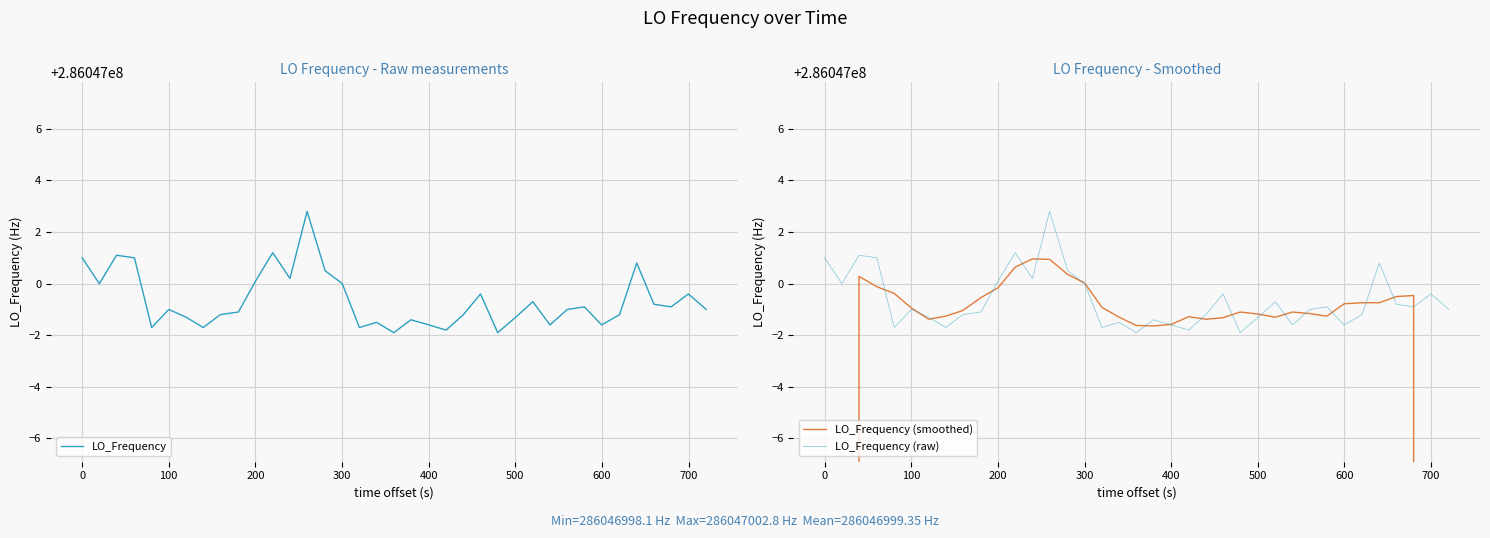

Reading left to right, what are all the values shown in this chart?

LO_Frequency: 286047001.0	286047000.0	286047001.1	286047001.0	286046998.3	286046999.0	286046998.7	286046998.3	286046998.8	286046998.9	286047000.1	286047001.2	286047000.2	286047002.8	286047000.5	286047000.0	286046998.3	286046998.5	286046998.1	286046998.6	286046998.4	286046998.2	286046998.8	286046999.6	286046998.1	286046998.7	286046999.3	286046998.4	286046999.0	286046999.1	286046998.4	286046998.8	286047000.8	286046999.2	286046999.1	286046999.6	286046999.0
LO_Frequency (smoothed): 171628200.4	228837600.6	286047000.3	286046999.9	286046999.6	286046999.1	286046998.6	286046998.7	286046999.0	286046999.5	286046999.8	286047000.6	286047001.0	286047000.9	286047000.4	286047000.0	286046999.1	286046998.7	286046998.4	286046998.4	286046998.4	286046998.7	286046998.6	286046998.7	286046998.9	286046998.8	286046998.7	286046998.9	286046998.8	286046998.7	286046999.2	286046999.3	286046999.3	286046999.5	286046999.5	228837599.4	171628199.5
LO_Frequency (raw): 286047001.0	286047000.0	286047001.1	286047001.0	286046998.3	286046999.0	286046998.7	286046998.3	286046998.8	286046998.9	286047000.1	286047001.2	286047000.2	286047002.8	286047000.5	286047000.0	286046998.3	286046998.5	286046998.1	286046998.6	286046998.4	286046998.2	286046998.8	286046999.6	286046998.1	286046998.7	286046999.3	286046998.4	286046999.0	286046999.1	286046998.4	286046998.8	286047000.8	286046999.2	286046999.1	286046999.6	286046999.0